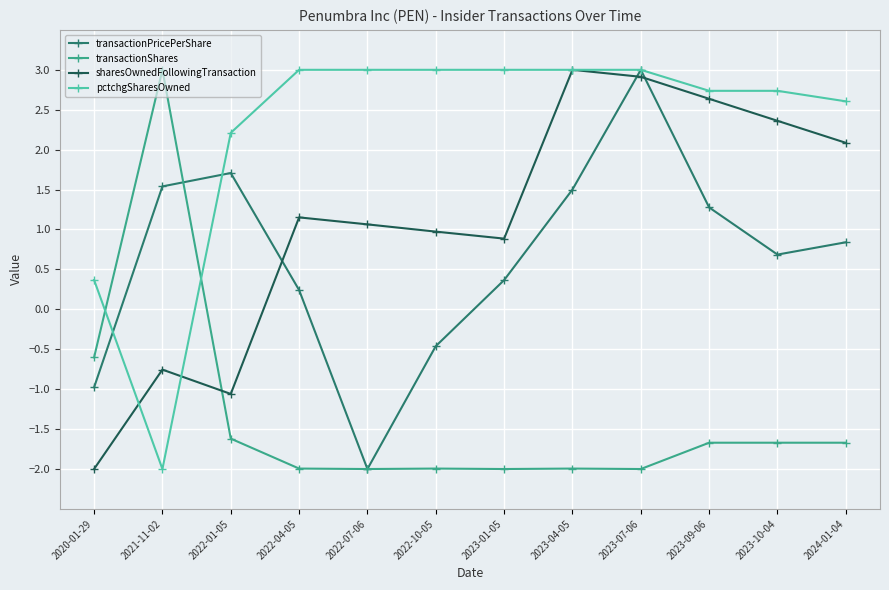

True or false: sharesOwnedFollowingTransaction has more than 2 interior local peaks.

True